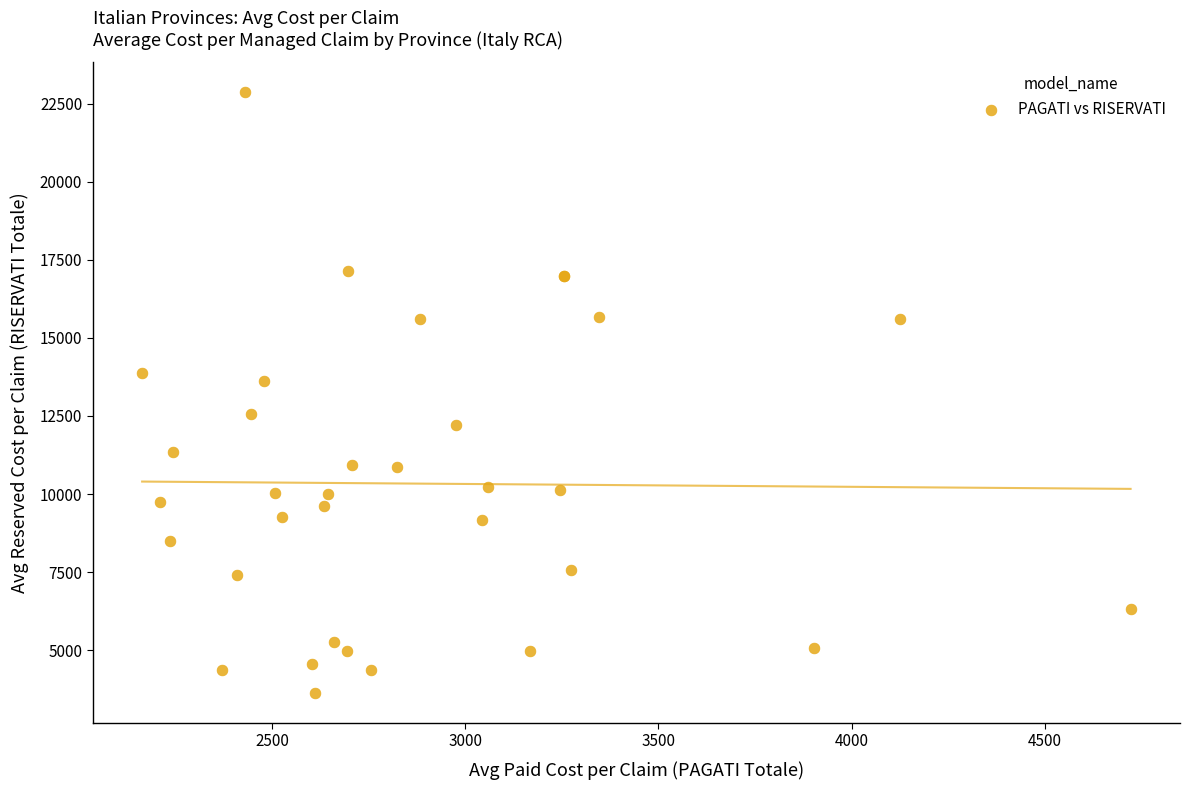

What Y value in the scatter plot is closest to 13249?

13621.7